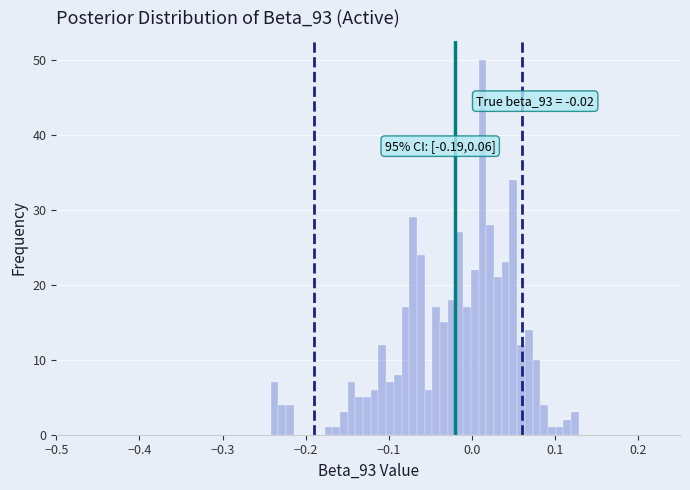

Around what value on the x-axis is the tallest bar? Give the approximate position of its centre, as read against the axis.

0.01